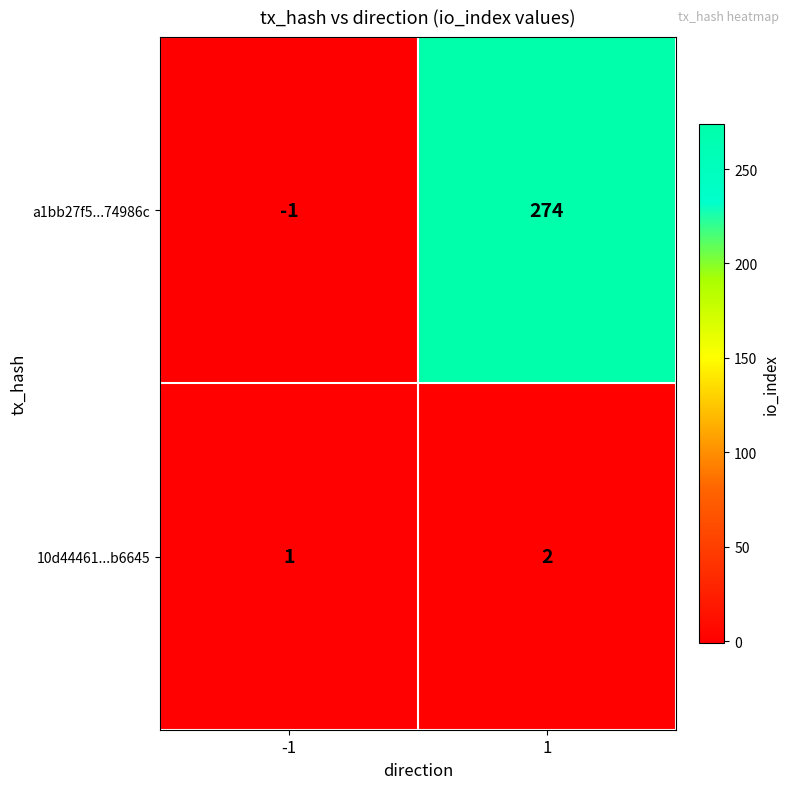

Which category has the highest value across all series?

1